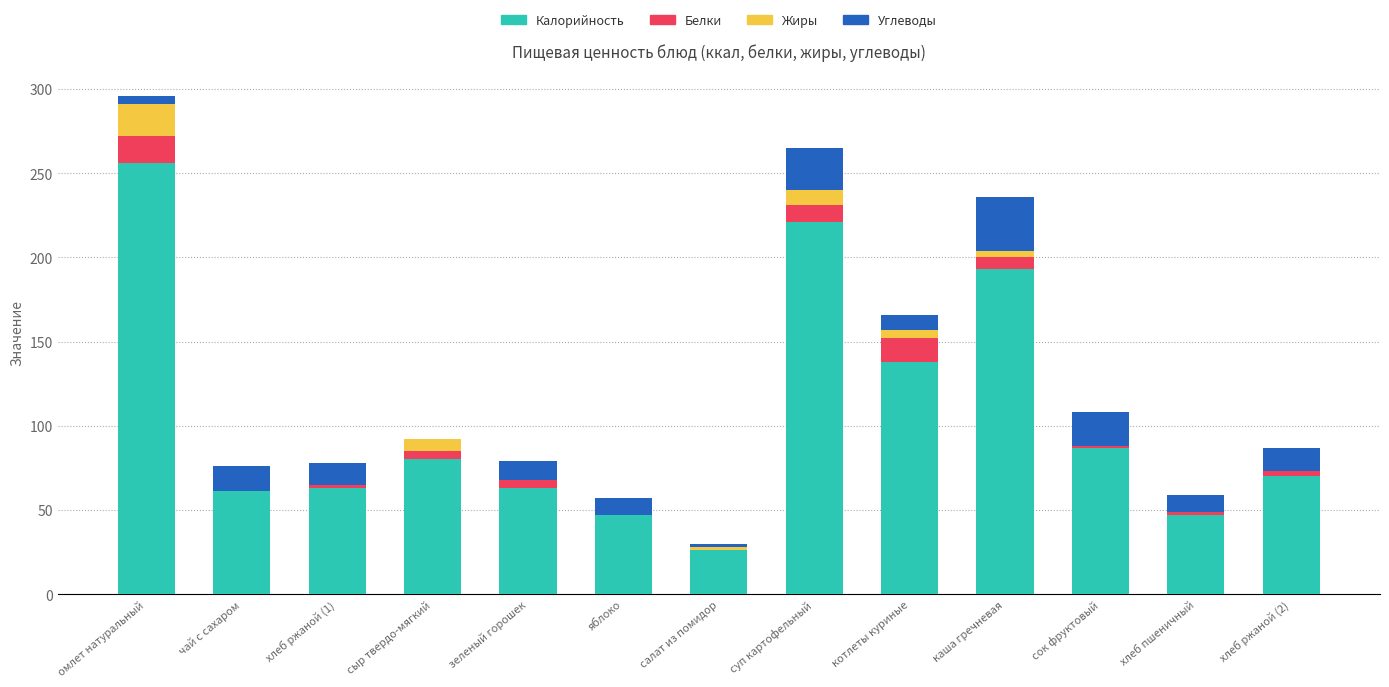

What is the approximate value of Калорийность at чай с сахаром?

61